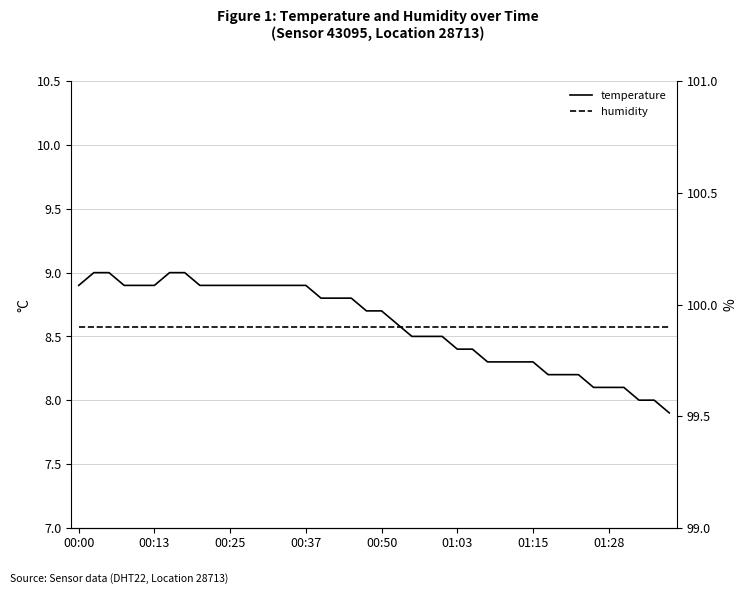

At which category does the chart reach its minimum across all series?

39